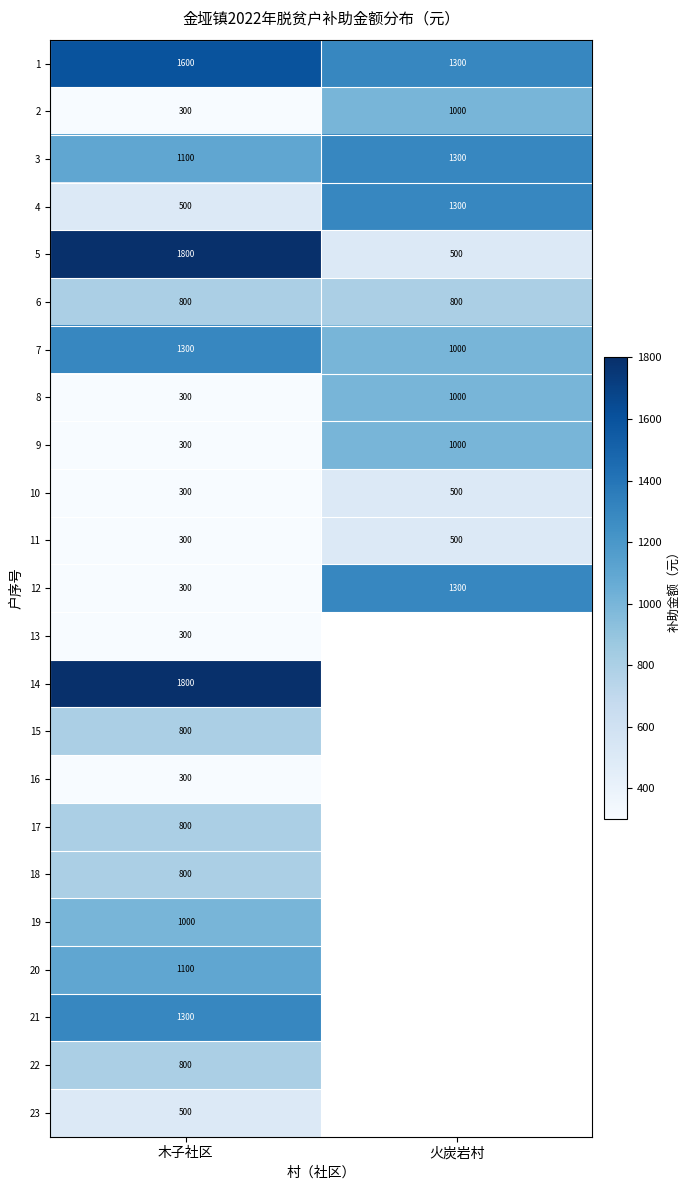

At how many categories does at least one series exceed 1299?

2